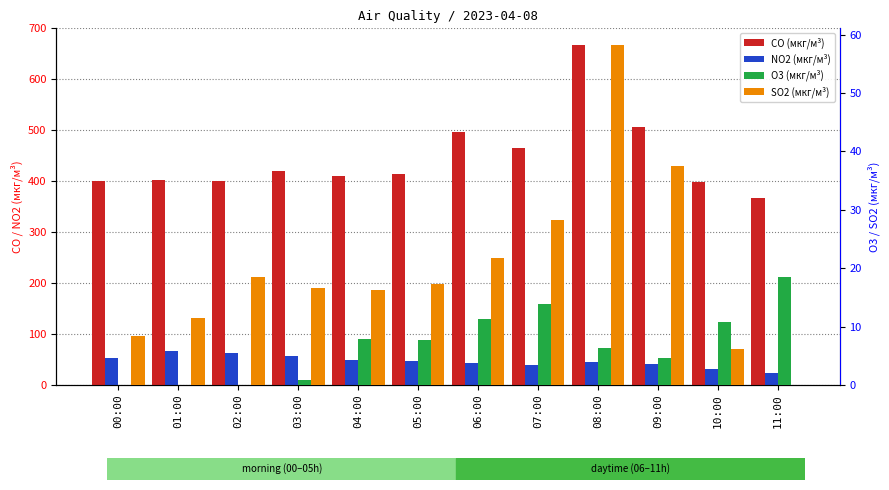

What is the difference between the SO2 (мкг/м³) values at 08:00 and 06:00?

36.4